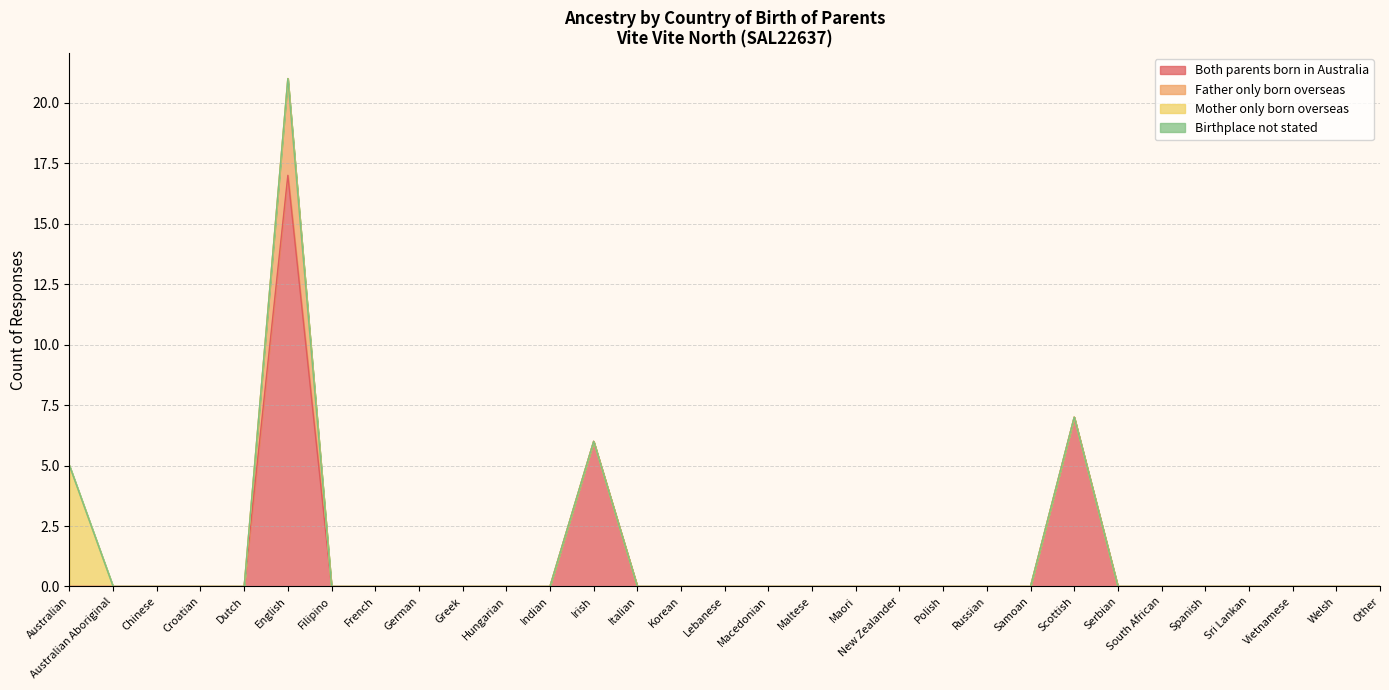

What is the maximum value for Both parents born in Australia?

17